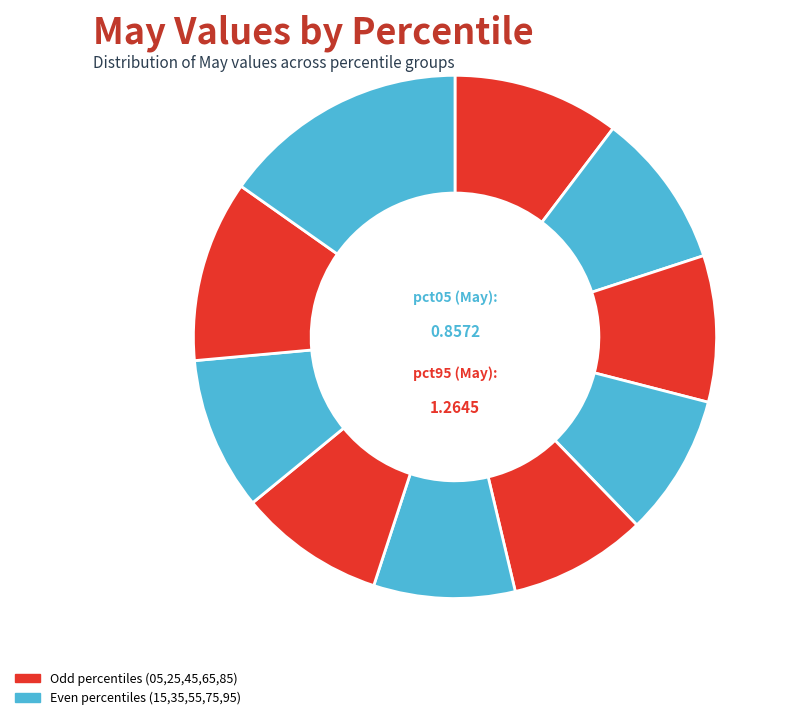

How many segments does this pie chart have?

10